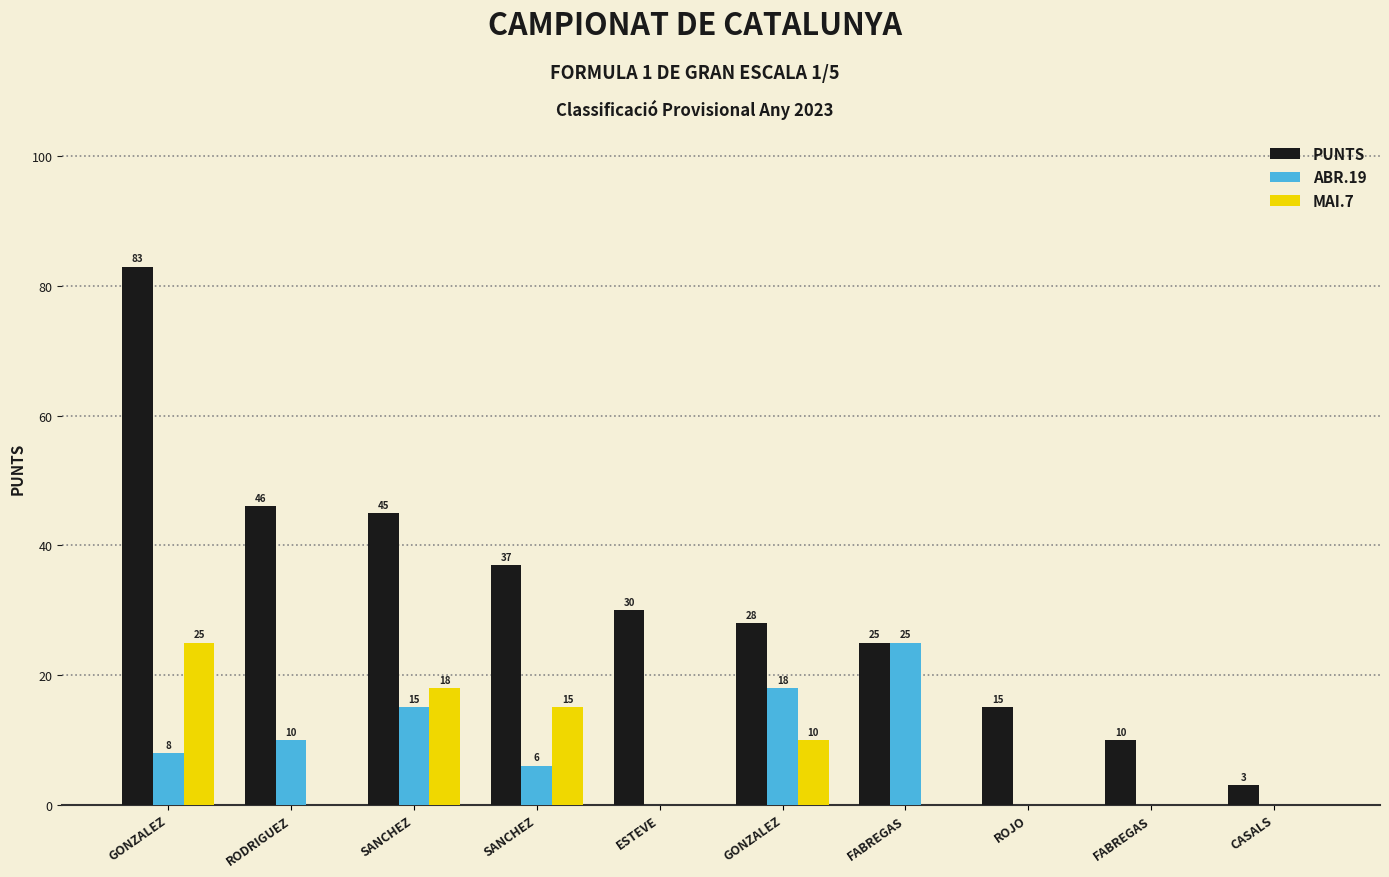

Between RODRIGUEZ and GONZALEZ, which is larger?

GONZALEZ